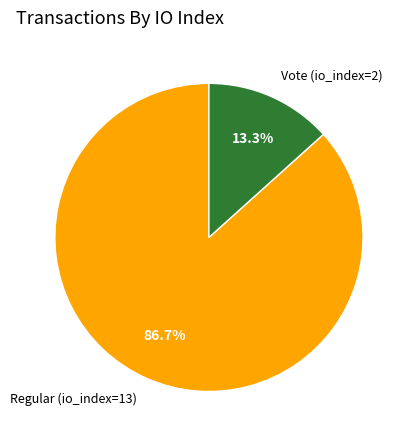

Which slice is the smallest?

Vote (io_index=2)